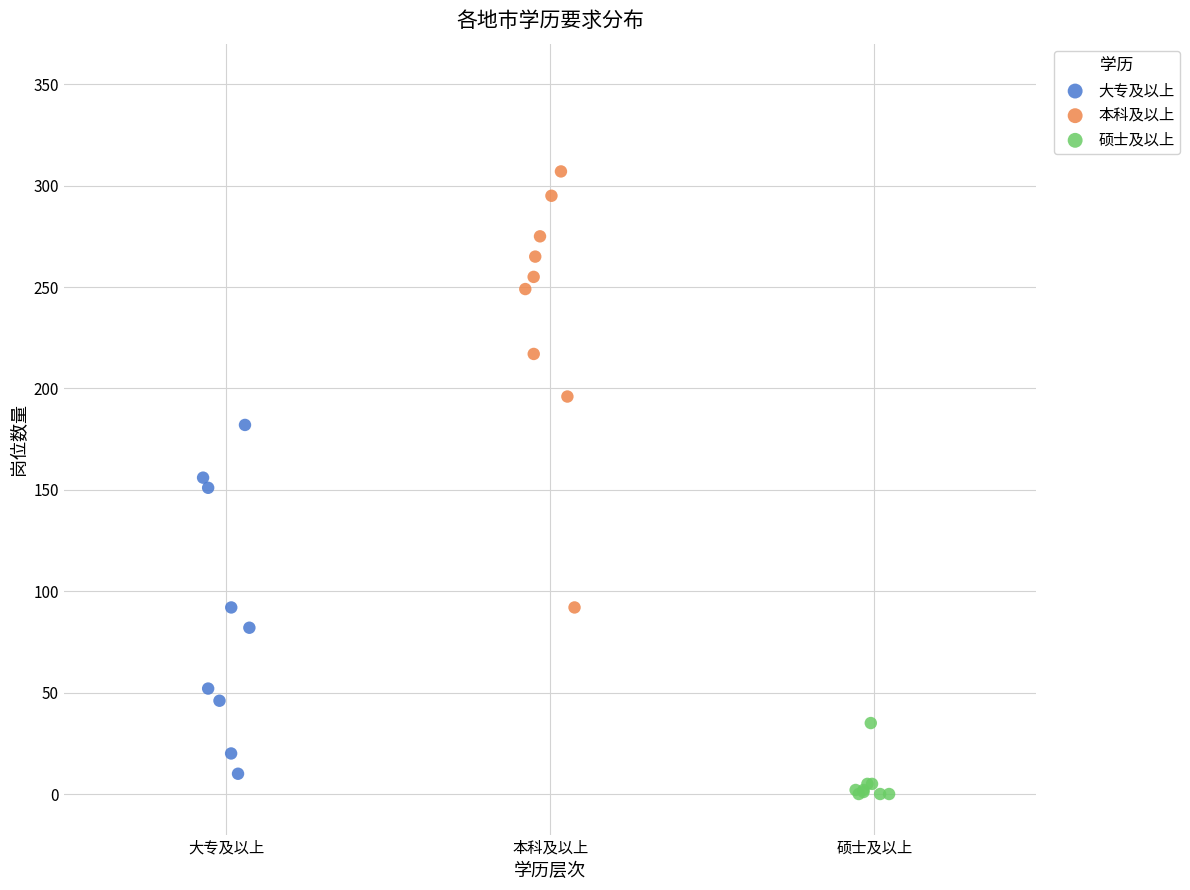

Which series reaches the minimum Y coordinate?

硕士及以上